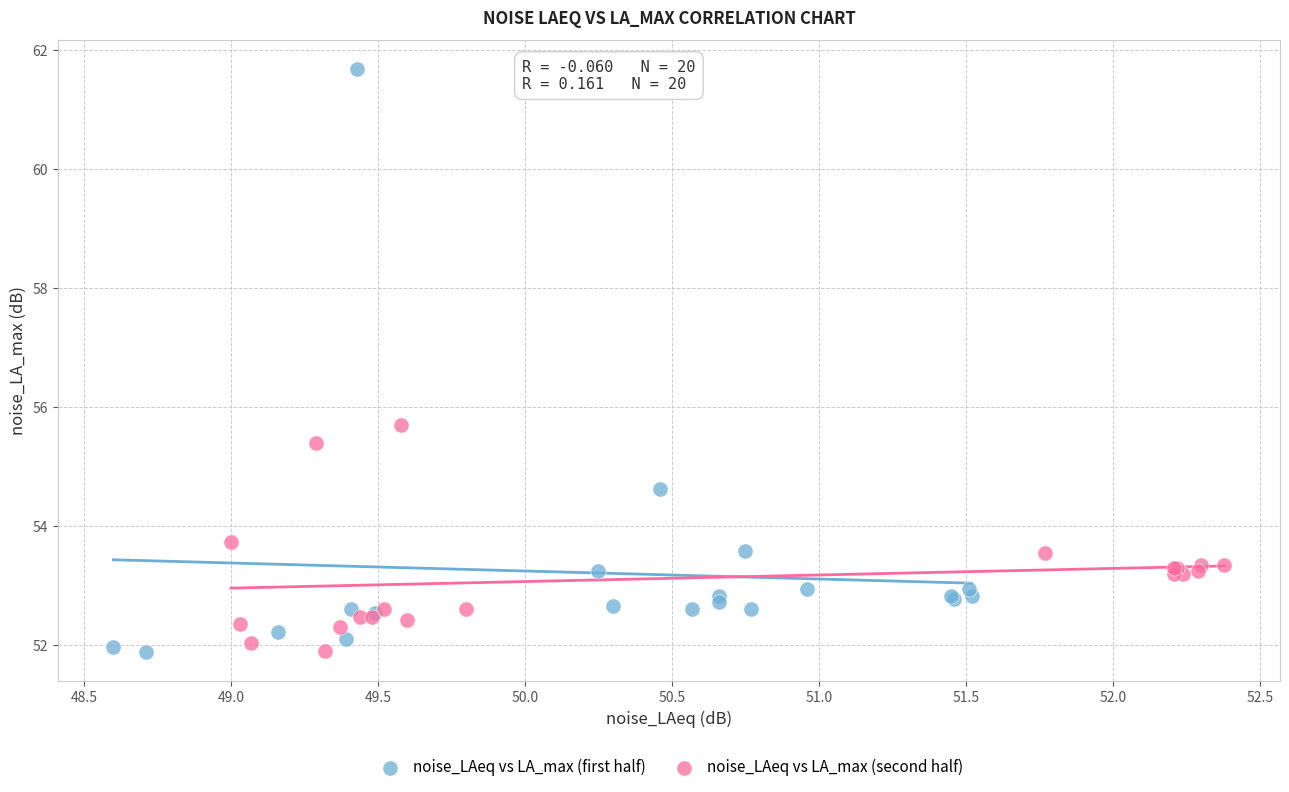

Which series has the widest spread of Y values?

noise_LAeq vs LA_max (first half)